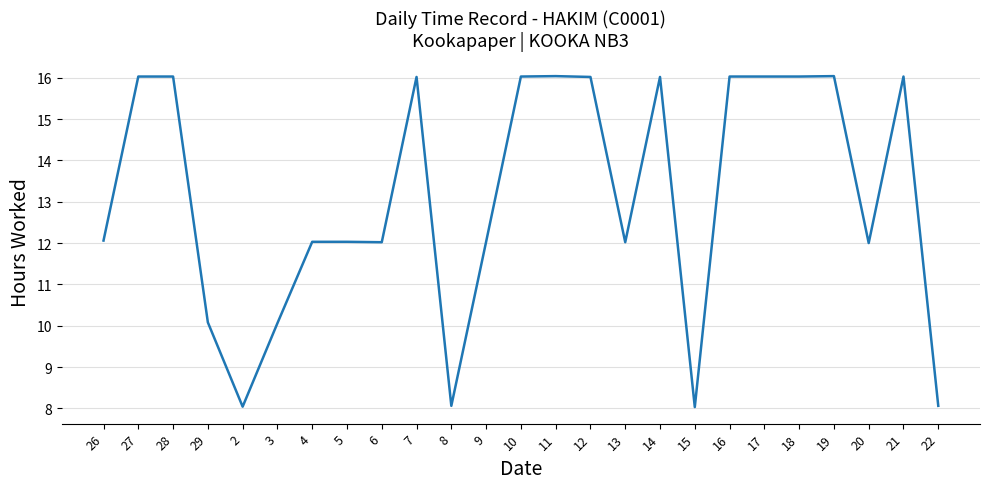

True or false: the data shows 12.0 at 5.

True